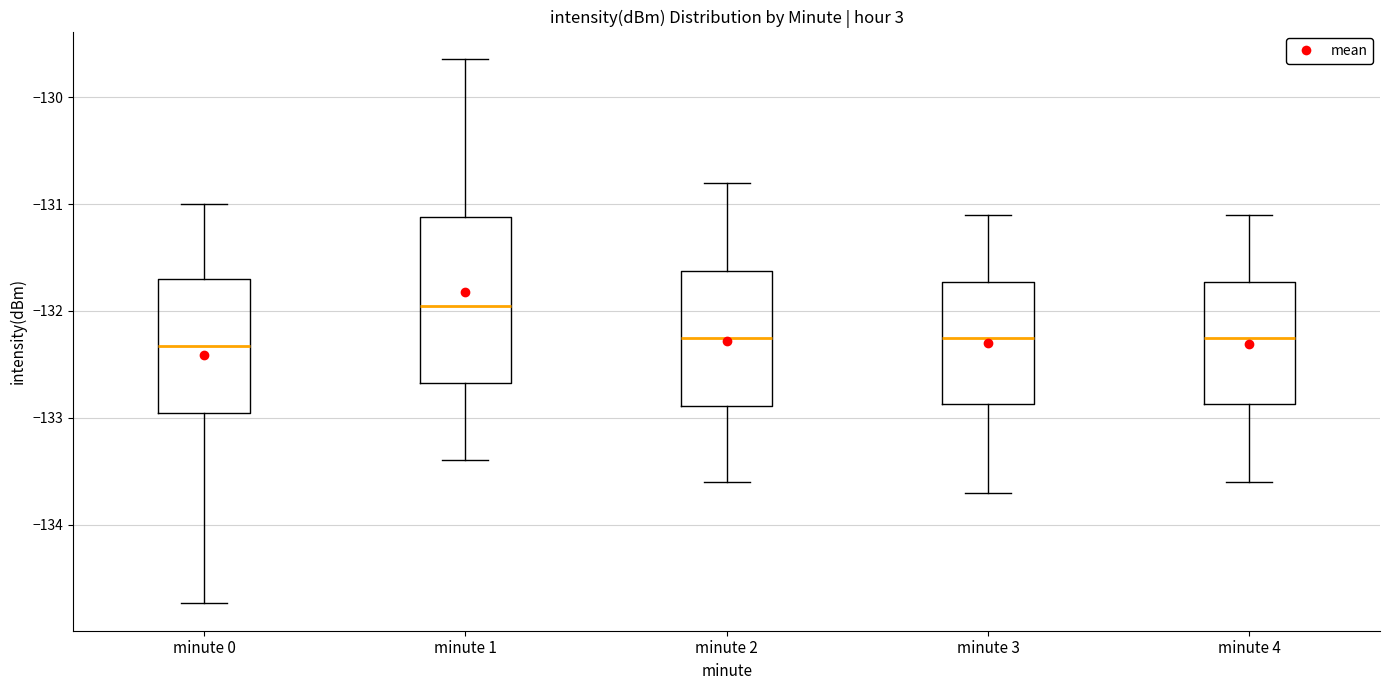

Reading left to right, read every box against the y-axis: the position of its median line, the range the box covers, and the ends of its whiskers. The values are not printed on the chart, so give them approximately, as read against the axis.

minute 0: median -132.3, box -133.0 to -131.7, whiskers -134.7 to -131.0
minute 1: median -131.9, box -132.7 to -131.1, whiskers -133.4 to -129.6
minute 2: median -132.2, box -132.9 to -131.6, whiskers -133.6 to -130.8
minute 3: median -132.2, box -132.9 to -131.7, whiskers -133.7 to -131.1
minute 4: median -132.2, box -132.9 to -131.7, whiskers -133.6 to -131.1